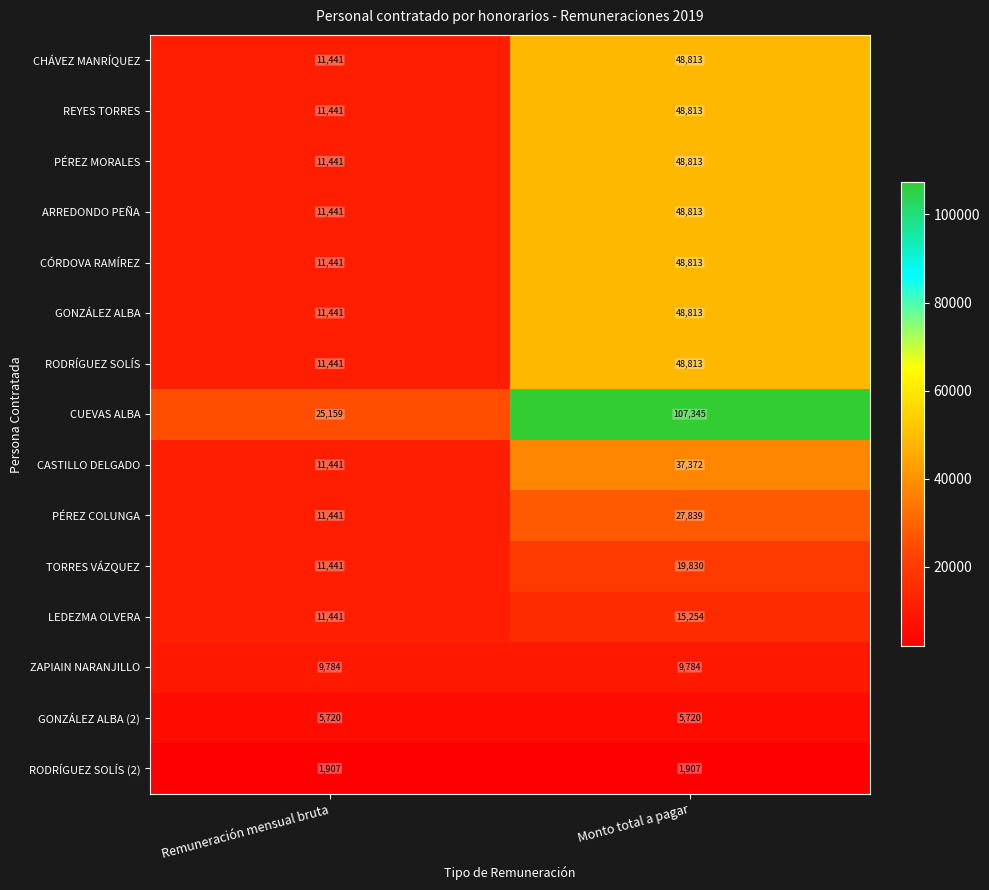

Is it true that GONZÁLEZ ALBA equals 19633 at Monto total a pagar?

False